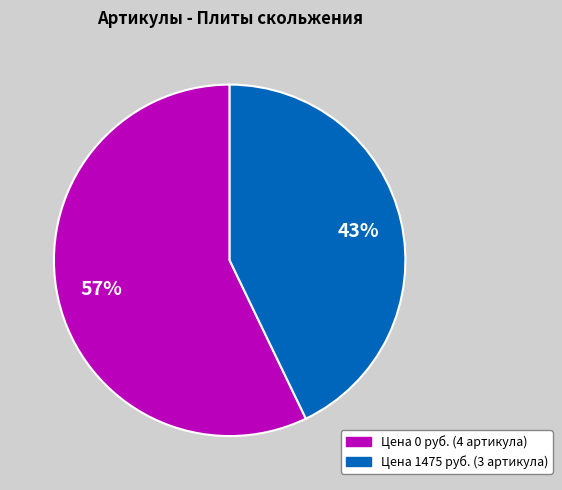

Is there any slice that represents more than half of the pie?

Yes